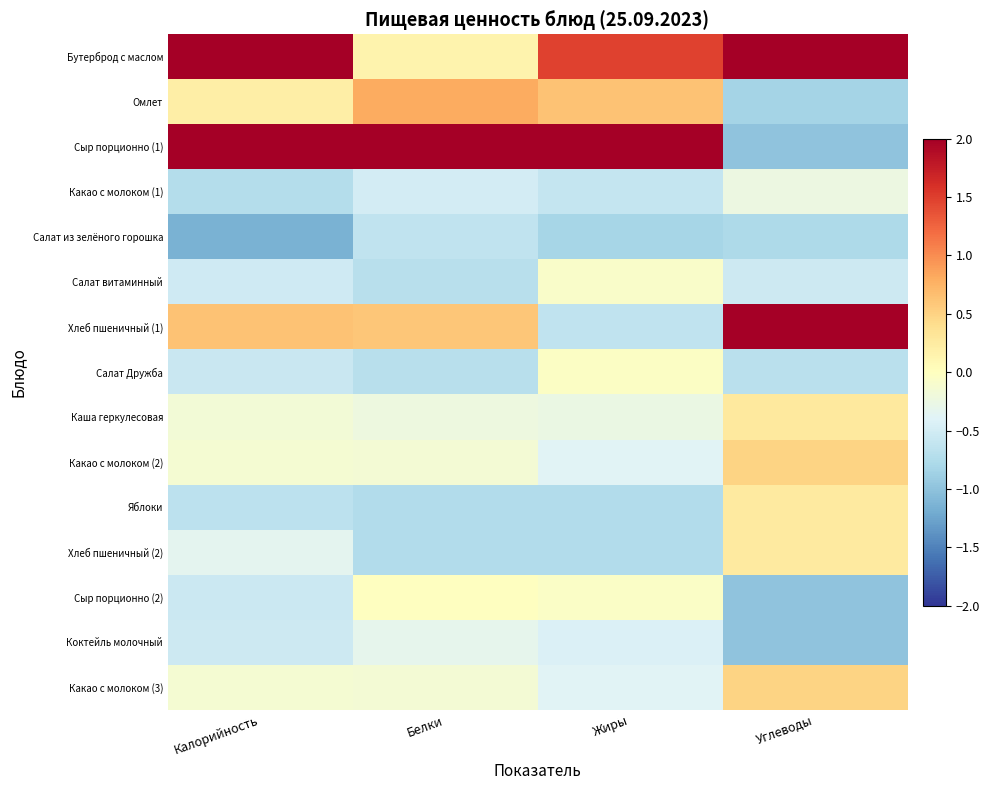

At which category is the sum across all series the highest?

Углеводы